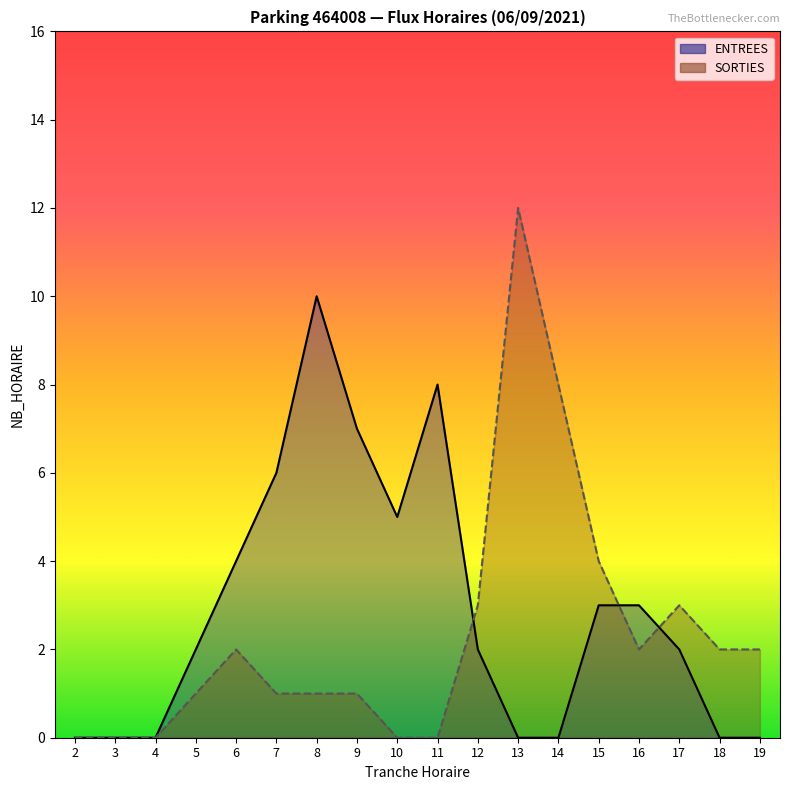

At which category is the sum across all series the highest?

13